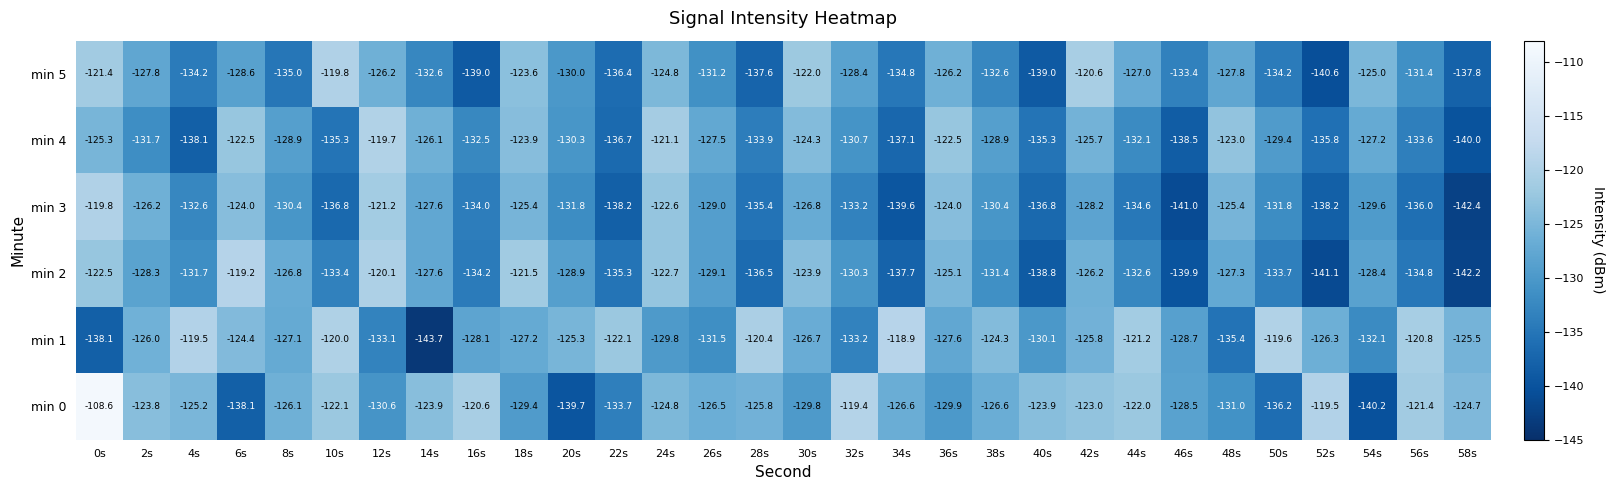

What is the approximate value of min 0 at 0s?

-108.6